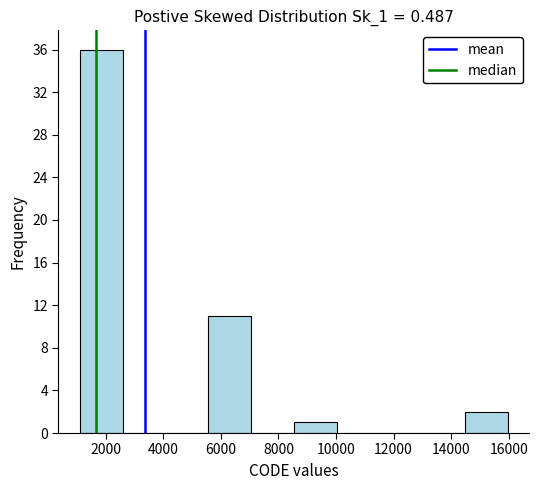

Over which range of the x-axis is the bar tallest?

1200 to 2600